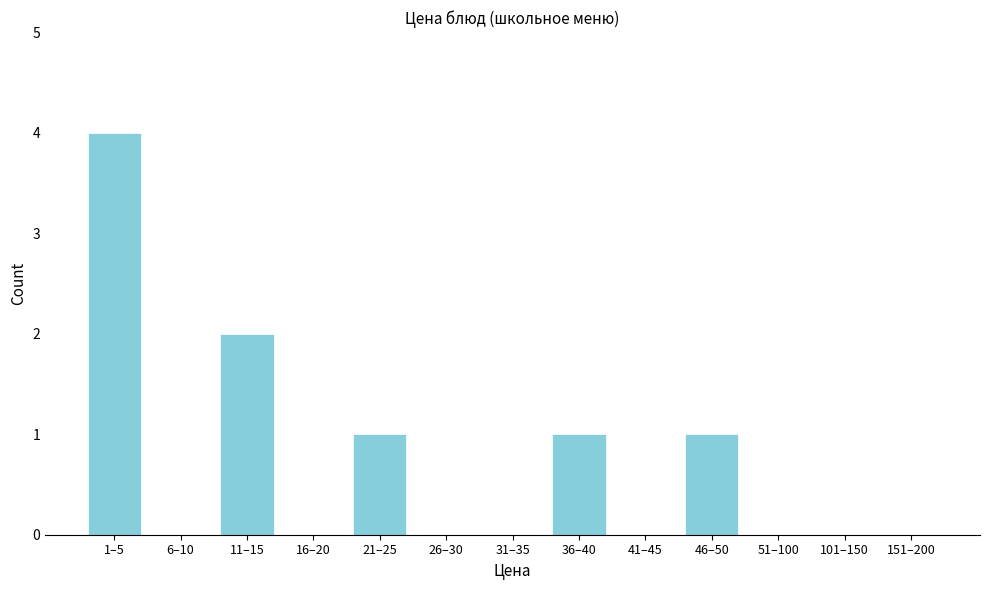

Reading right to left, what are all the values shown in this chart?

151–200=0	101–150=0	51–100=0	46–50=1	41–45=0	36–40=1	31–35=0	26–30=0	21–25=1	16–20=0	11–15=2	6–10=0	1–5=4